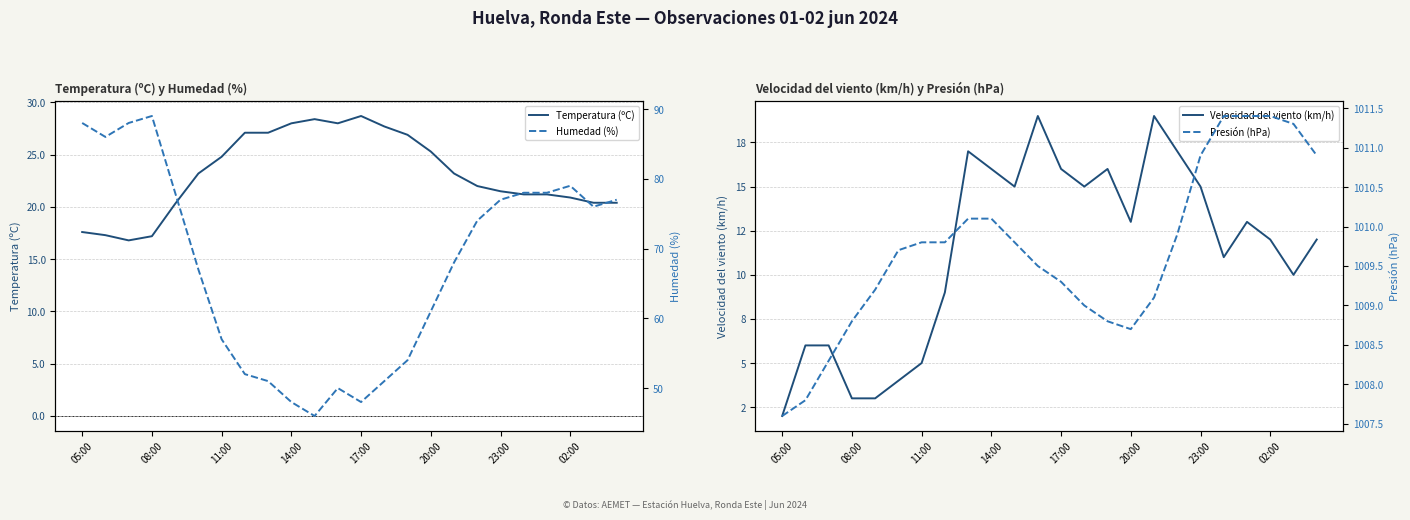

Where is the first local maximum for Velocidad del viento (km/h)?

8